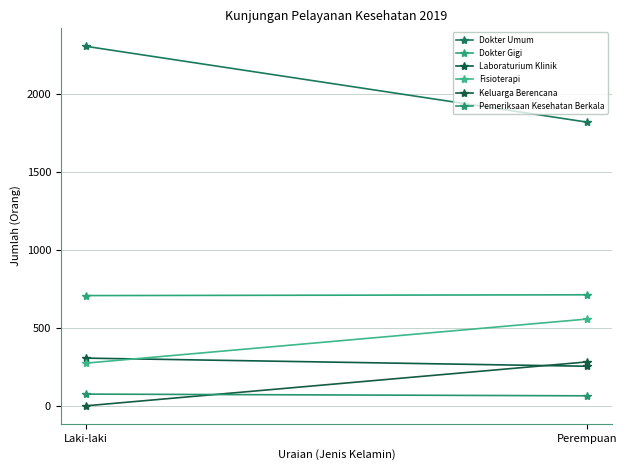

True or false: Dokter Umum has a value of 2303 at Laki-laki.

True